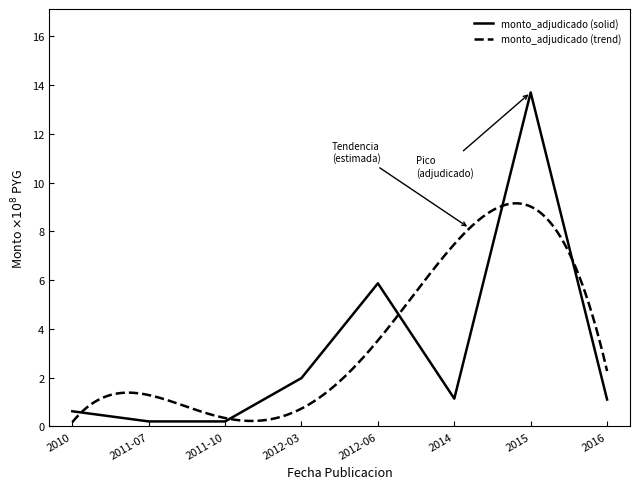

What is the change in value from 2012-03 to 2012-06?

+3.9